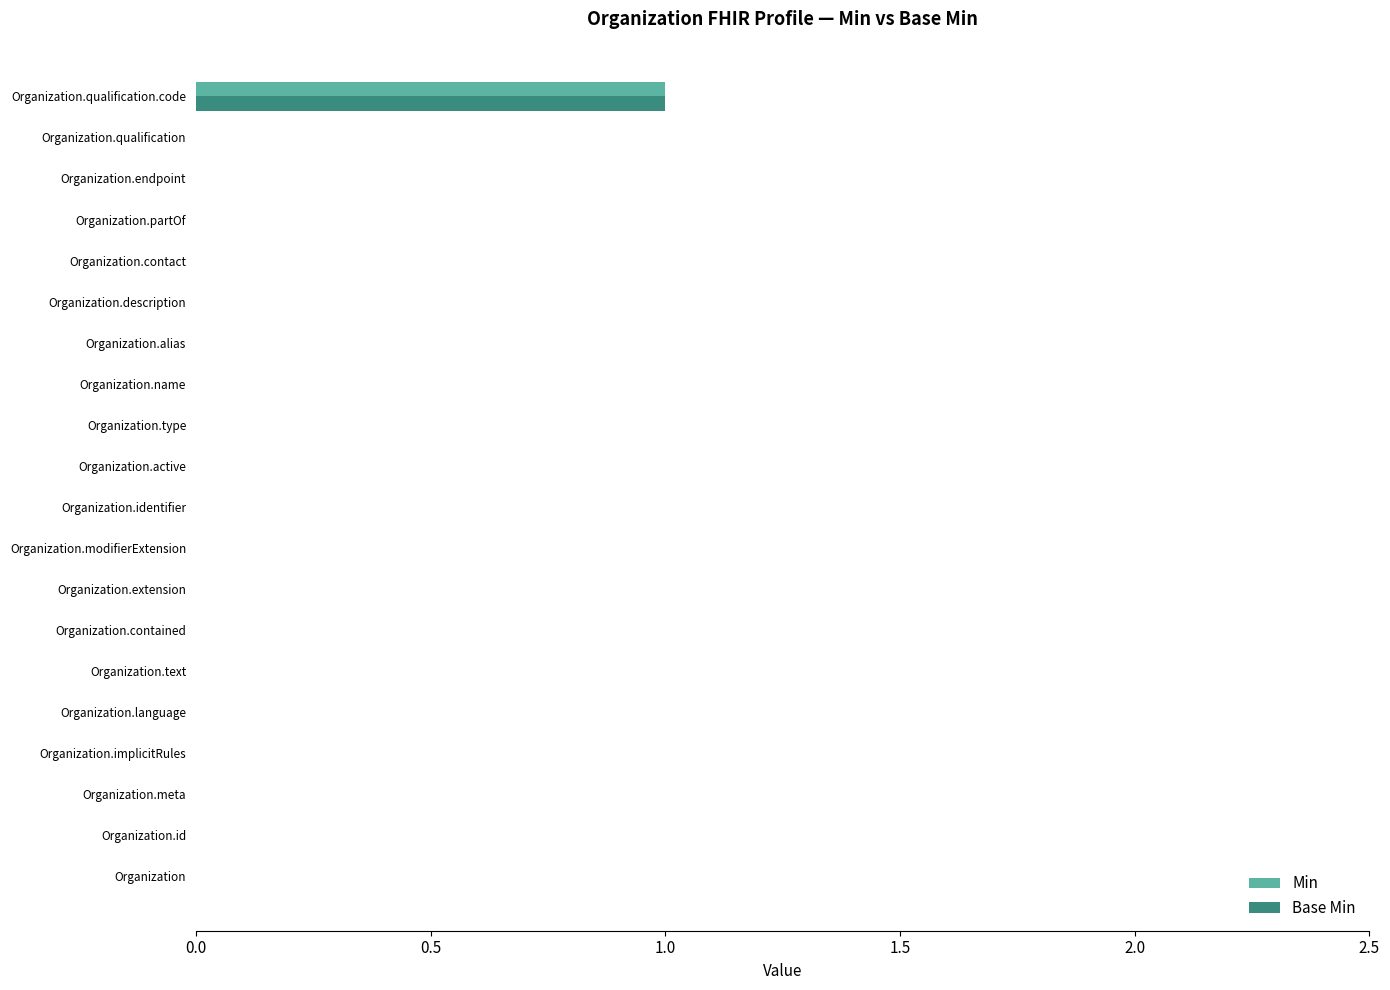

At which category is the sum across all series the highest?

Organization.qualification.code